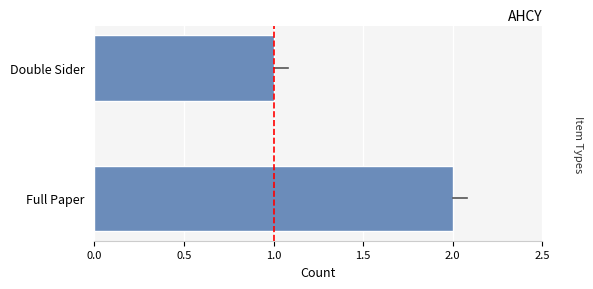

Does the chart contain stacked bars?

No